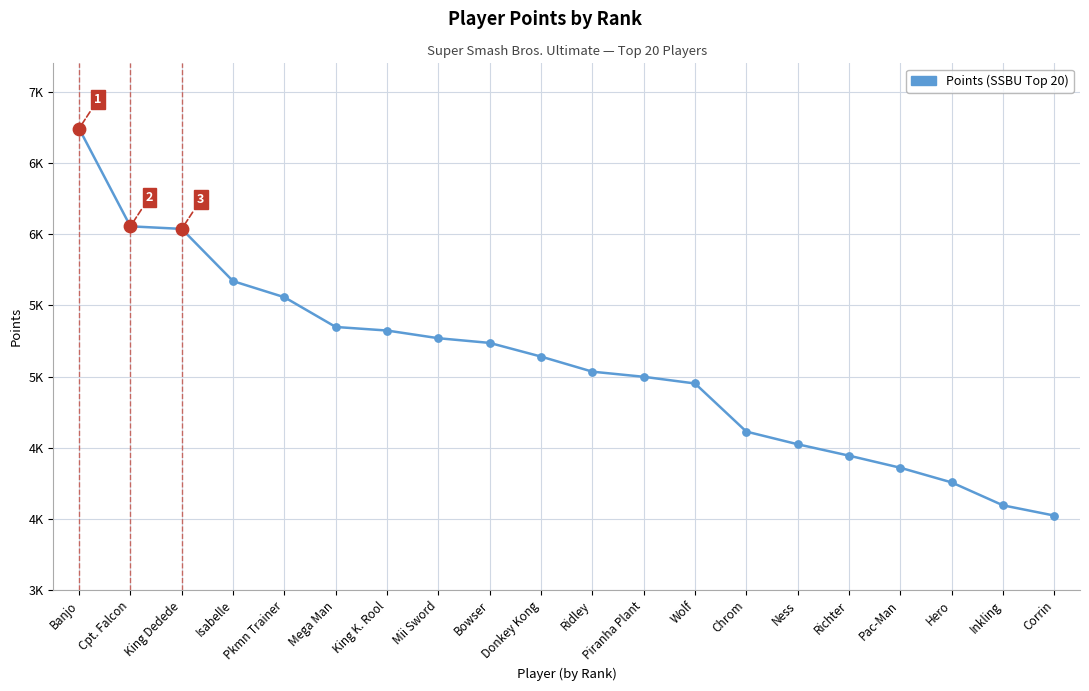

Is this an area chart (filled region under the line)?

No